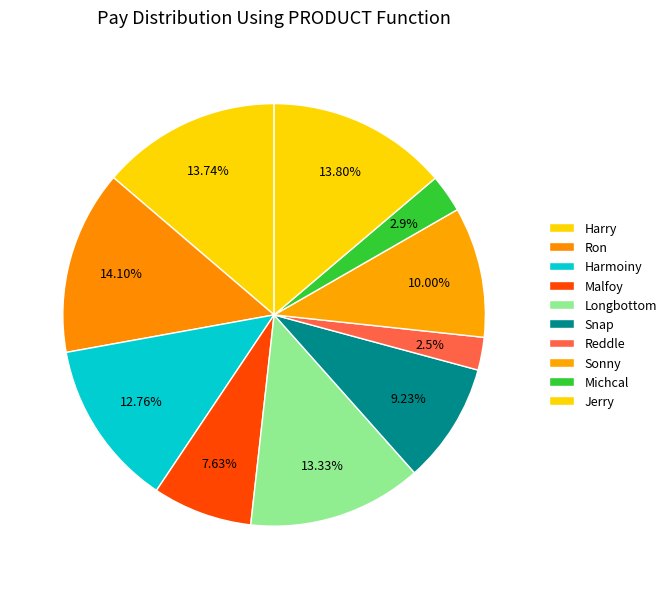

To the nearest percent, what is the difference between the largest and smallest slice percentages?

12%